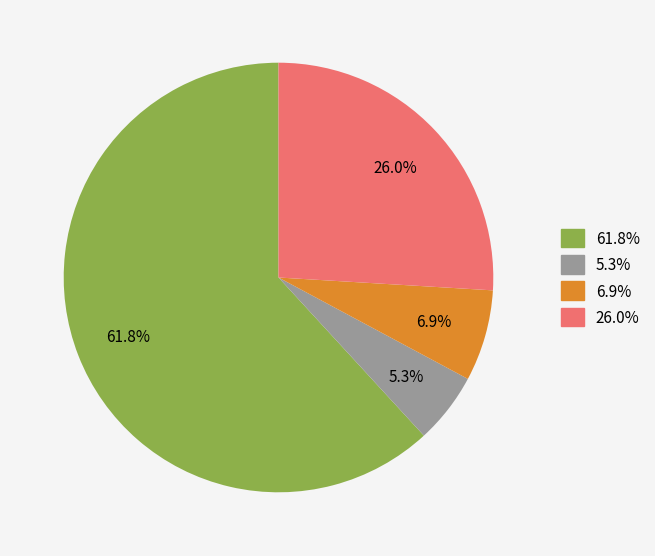

Is there any slice that represents more than half of the pie?

Yes